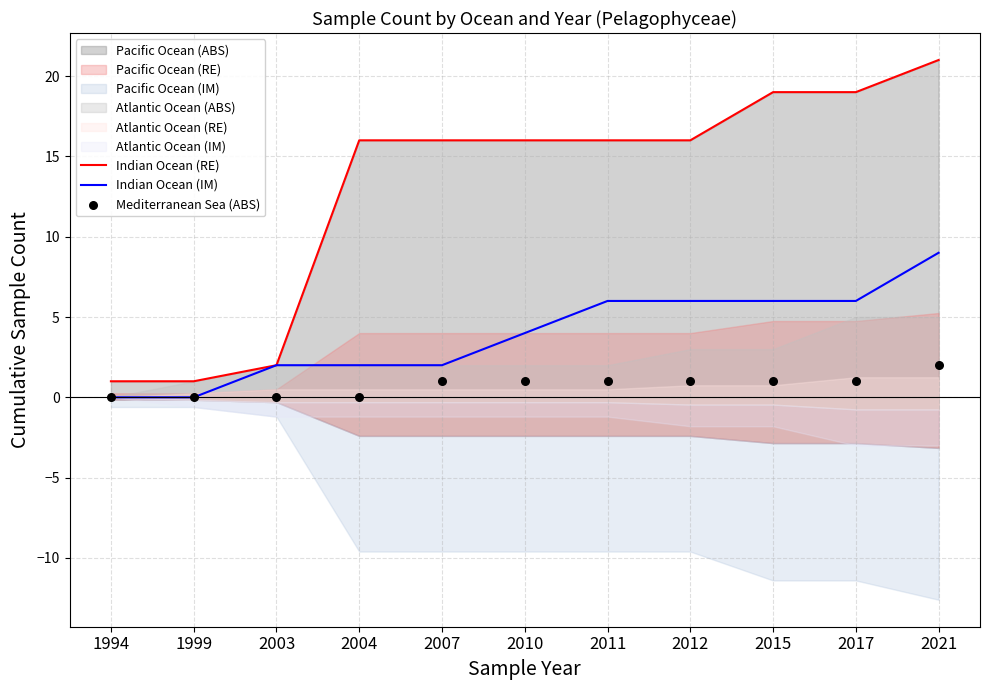

Which series reaches the maximum Y coordinate?

Indian Ocean (RE)